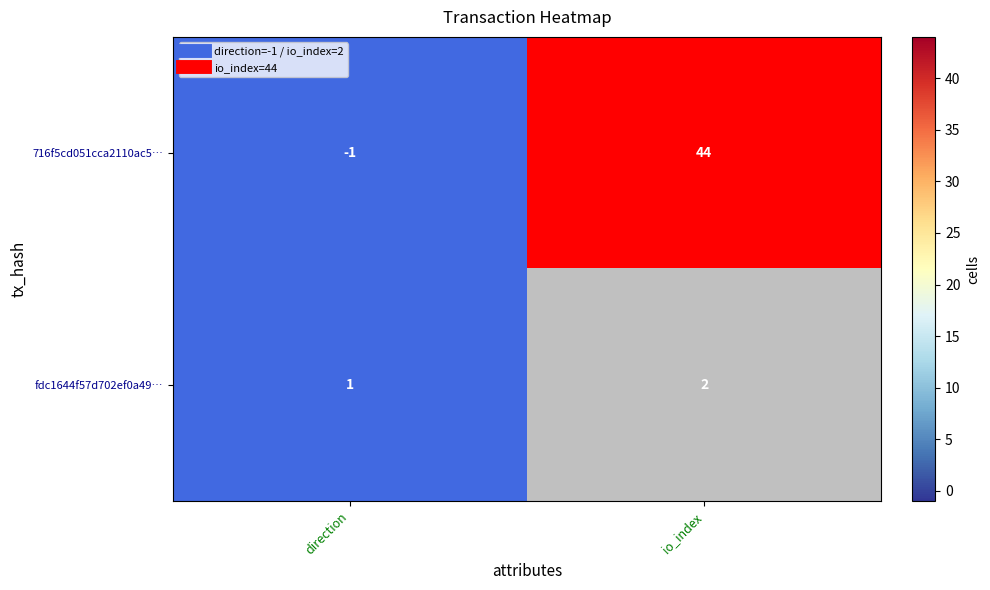

What is the maximum value shown in the chart?

44